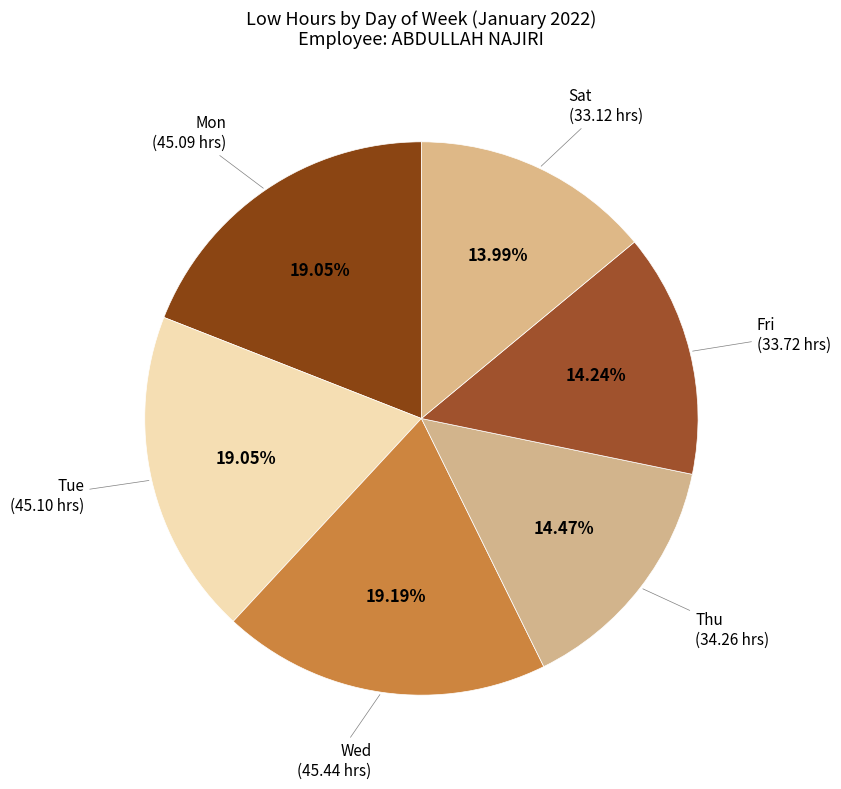

To the nearest percent, what is the average slice percentage?

17%